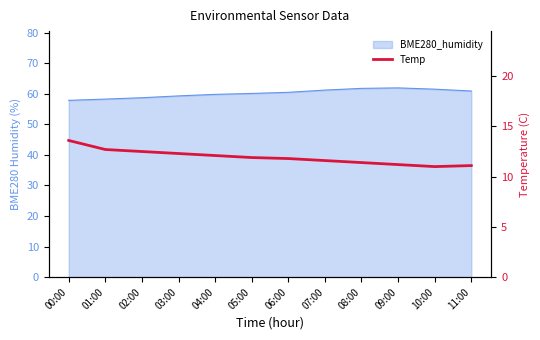

Where is the first local minimum?

10:00